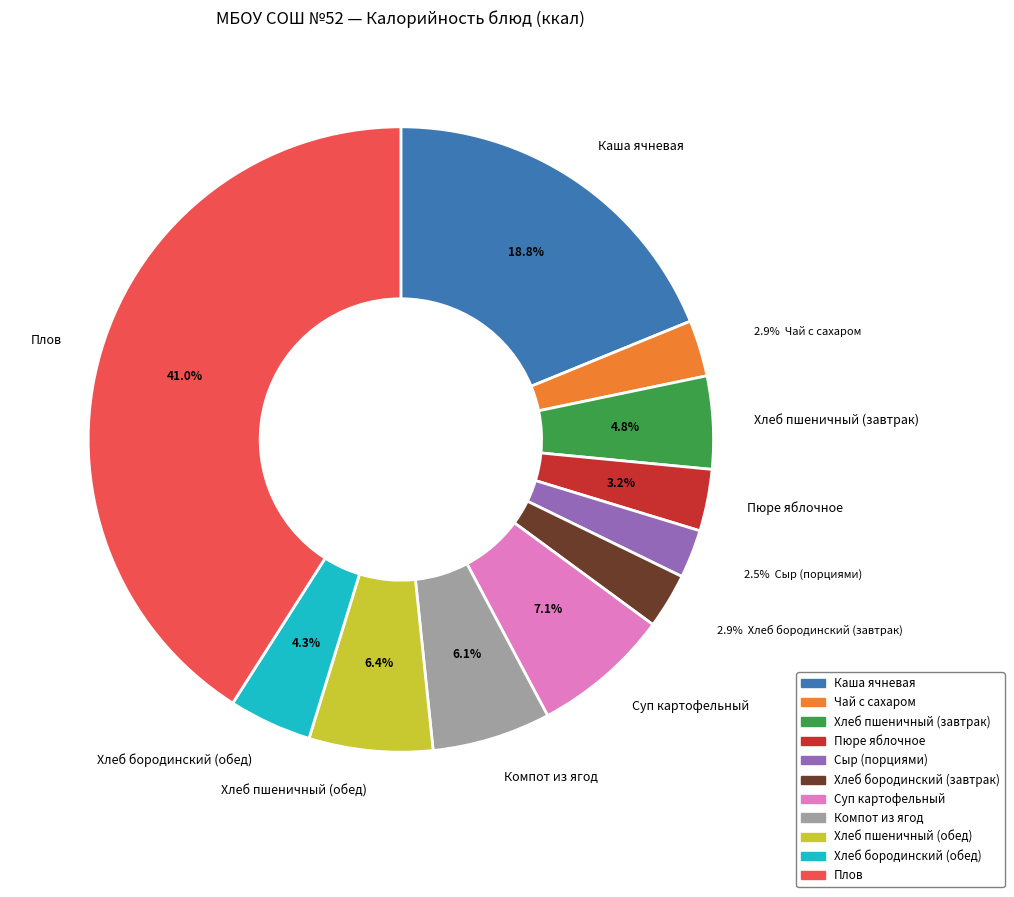

Does any single category account for the majority?

No